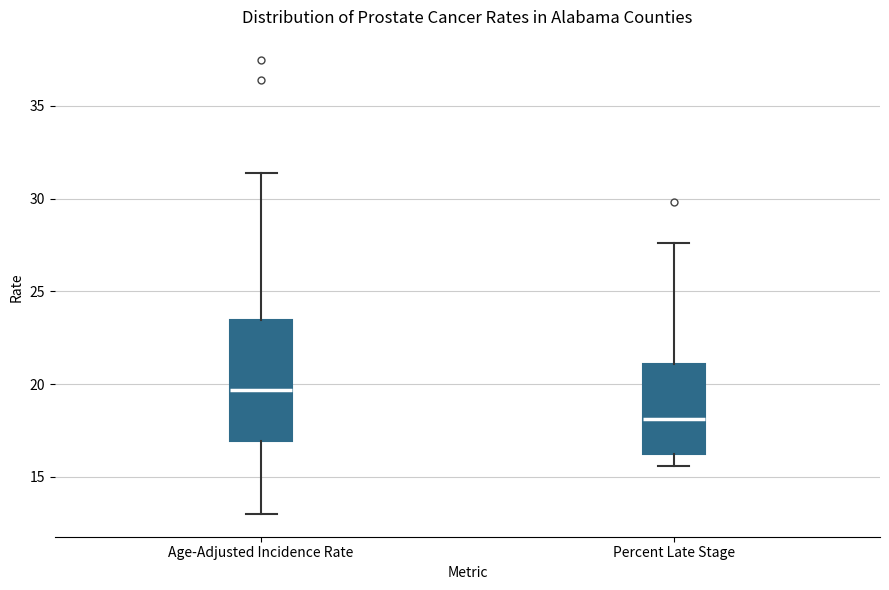

Reading left to right, transcribe this box plot: for each box, give where its median line is, the range the box spans, and where its two whiskers end, as read against the y-axis. The values are not printed on the chart, so give them approximately, as read against the axis.

Age-Adjusted Incidence Rate: median 19.5, box 17.0 to 23.5, whiskers 13.0 to 31.5
Percent Late Stage: median 18.0, box 16.5 to 21.0, whiskers 15.5 to 27.5